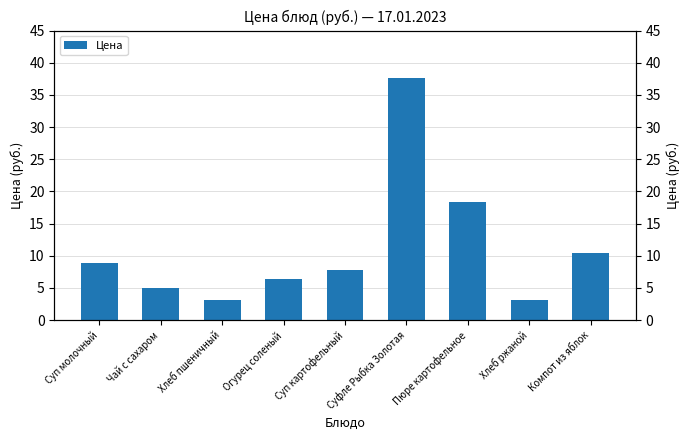

Reading left to right, list all the values displayed in this chart.

Суп молочный=8.8	Чай с сахаром=4.9	Хлеб пшеничный=3.1	Огурец соленый=6.3	Суп картофельный=7.8	Суфле Рыбка Золотая=37.6	Пюре картофельное=18.3	Хлеб ржаной=3.2	Компот из яблок=10.5